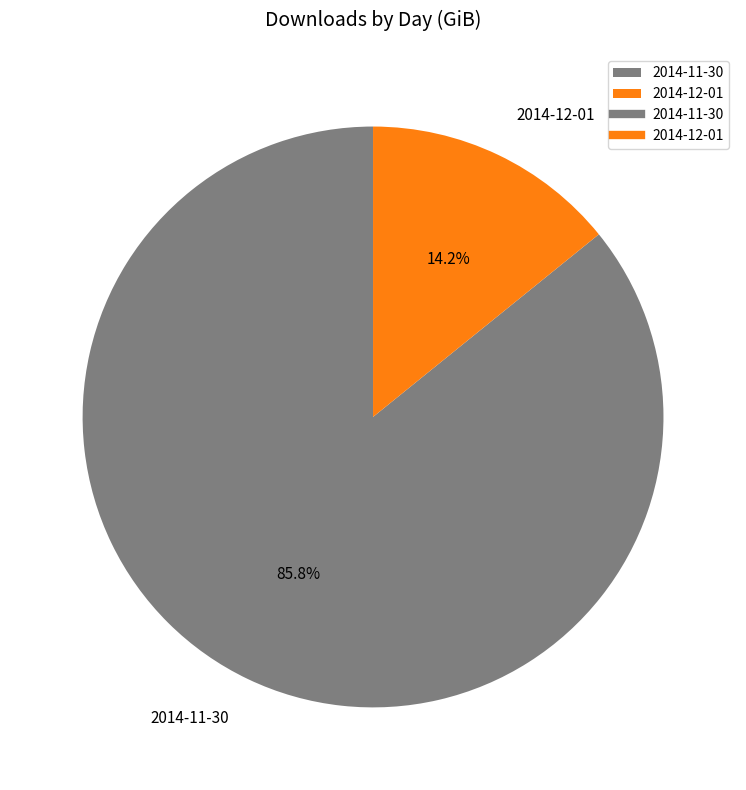

To the nearest percent, what portion does 2014-11-30 represent?

86%